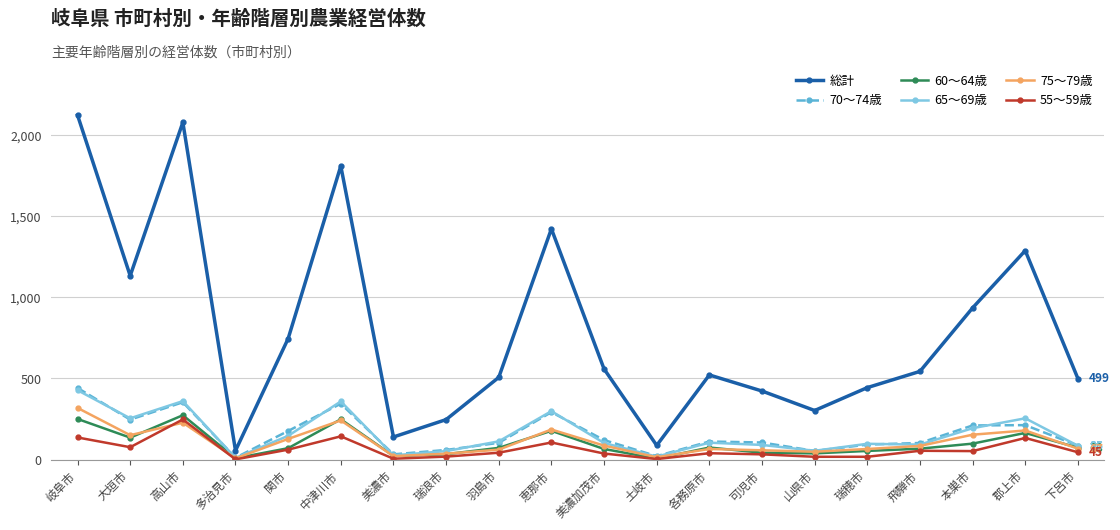

What is the total value across all series at 山県市?

512